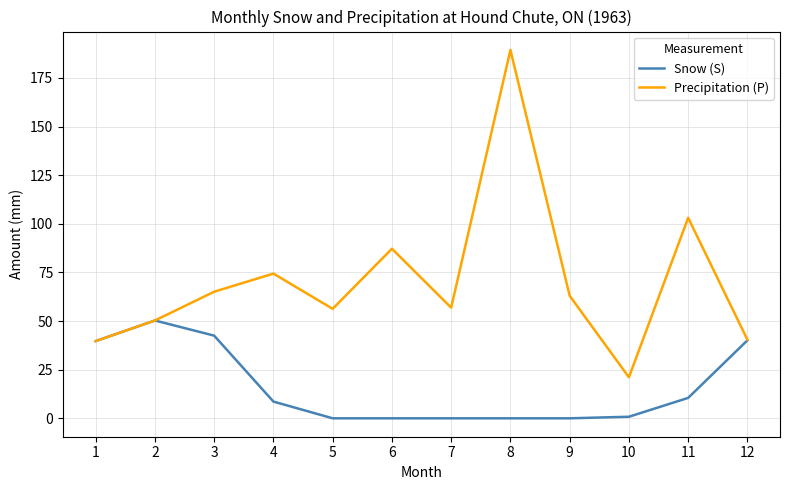

Which series has the largest range (max minus min)?

Precipitation (P)